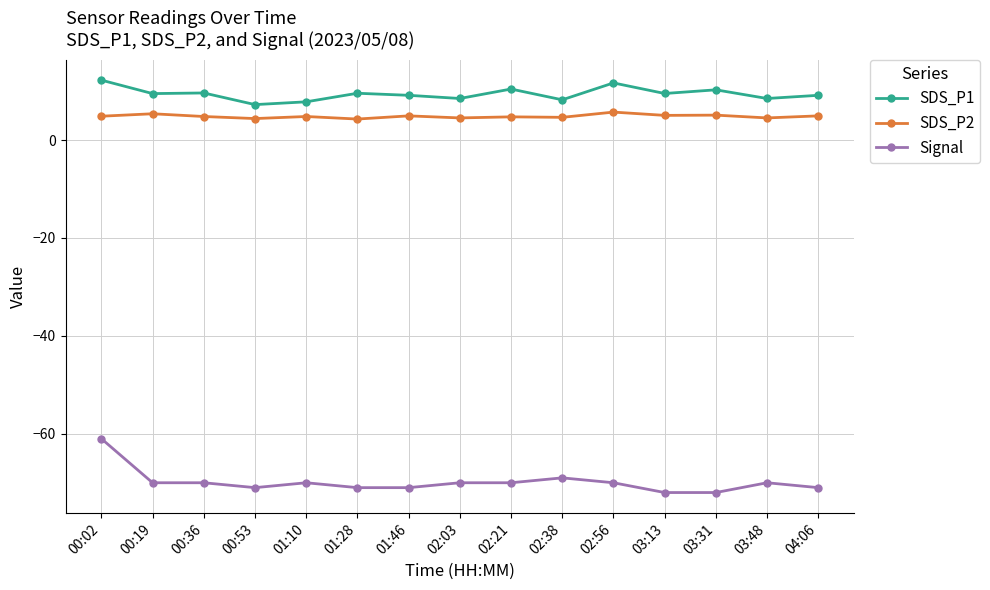

What is the difference between the maximum and minimum values in the SDS_P2 series?

1.4